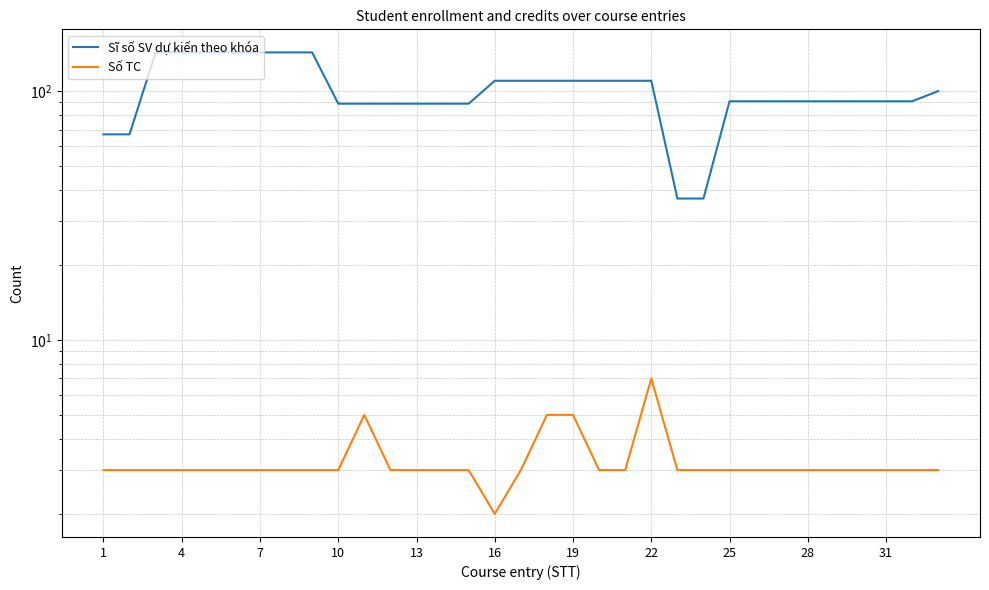

Is it true that Sĩ số SV dự kiến theo khóa equals 82 at 16?

False